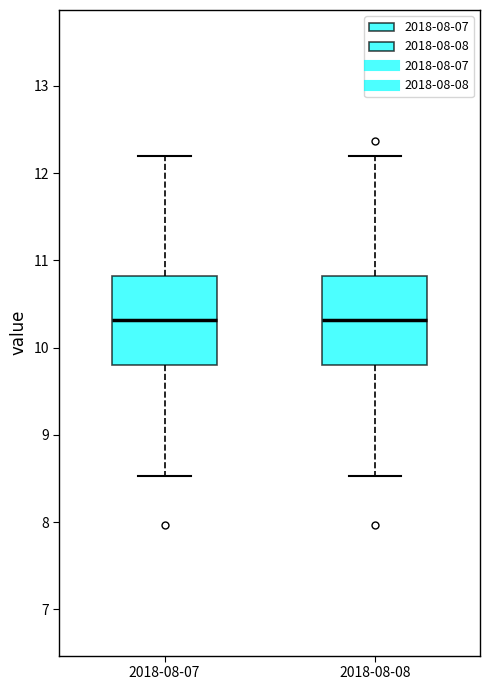

Reading left to right, read every box against the y-axis: the position of its median line, the range the box covers, and the ends of its whiskers. The values are not printed on the chart, so give them approximately, as read against the axis.

2018-08-07: median 10.3, box 9.8 to 10.8, whiskers 8.5 to 12.2
2018-08-08: median 10.3, box 9.8 to 10.8, whiskers 8.5 to 12.2